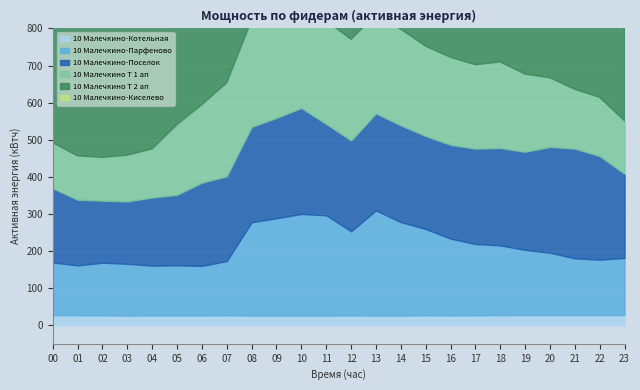

Which series has the widest spread of values?

10 Малечкино Т 2 ап